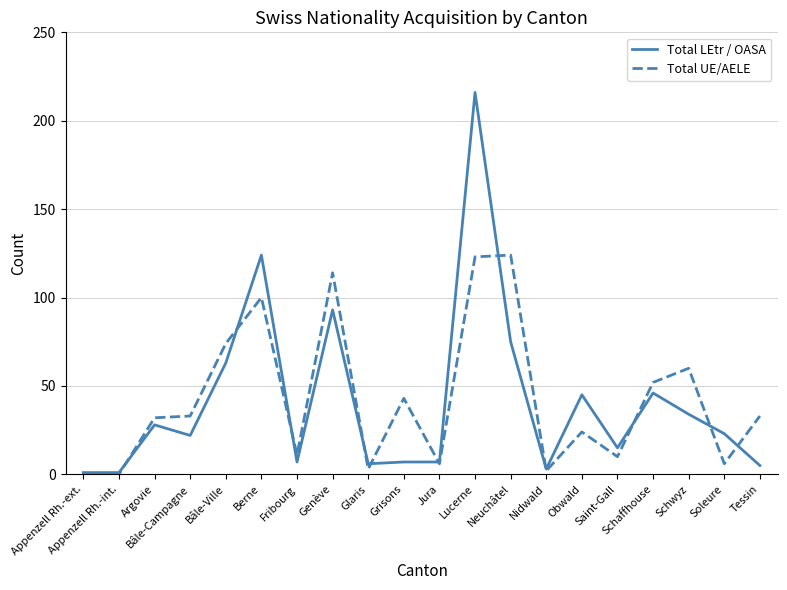

Reading left to right, extract all data points from this chart.

Total LEtr / OASA: 1	1	28	22	63	124	7	93	6	7	7	216	75	3	45	15	46	34	23	5
Total UE/AELE: 0	0	32	33	74	100	11	114	3	43	6	123	124	2	24	10	52	60	6	33